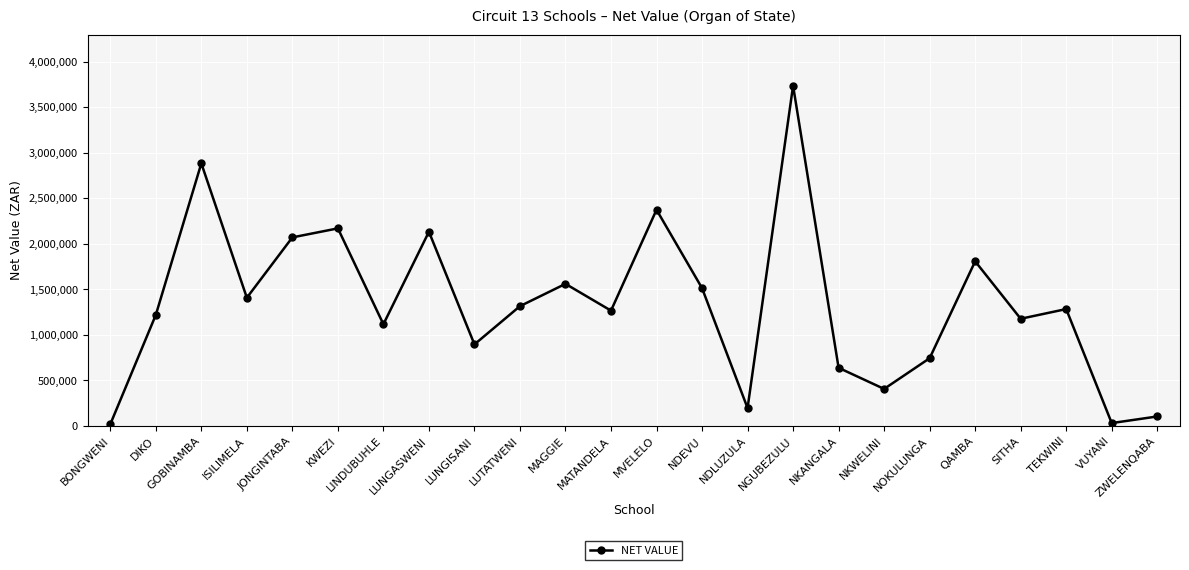

What is the ratio of the value at QAMBA to the value at MATANDELA?

1.4